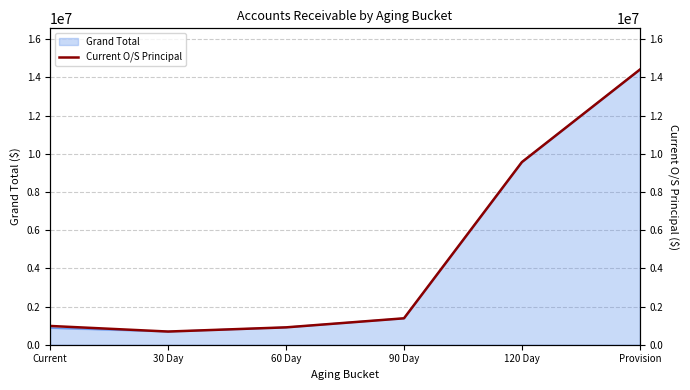

Reading left to right, list all the values displayed in this chart.

Current=982703.2	30 Day=689953.6	60 Day=909357.5	90 Day=1383104.3	120 Day=9562508.4	Provision=14403405.7